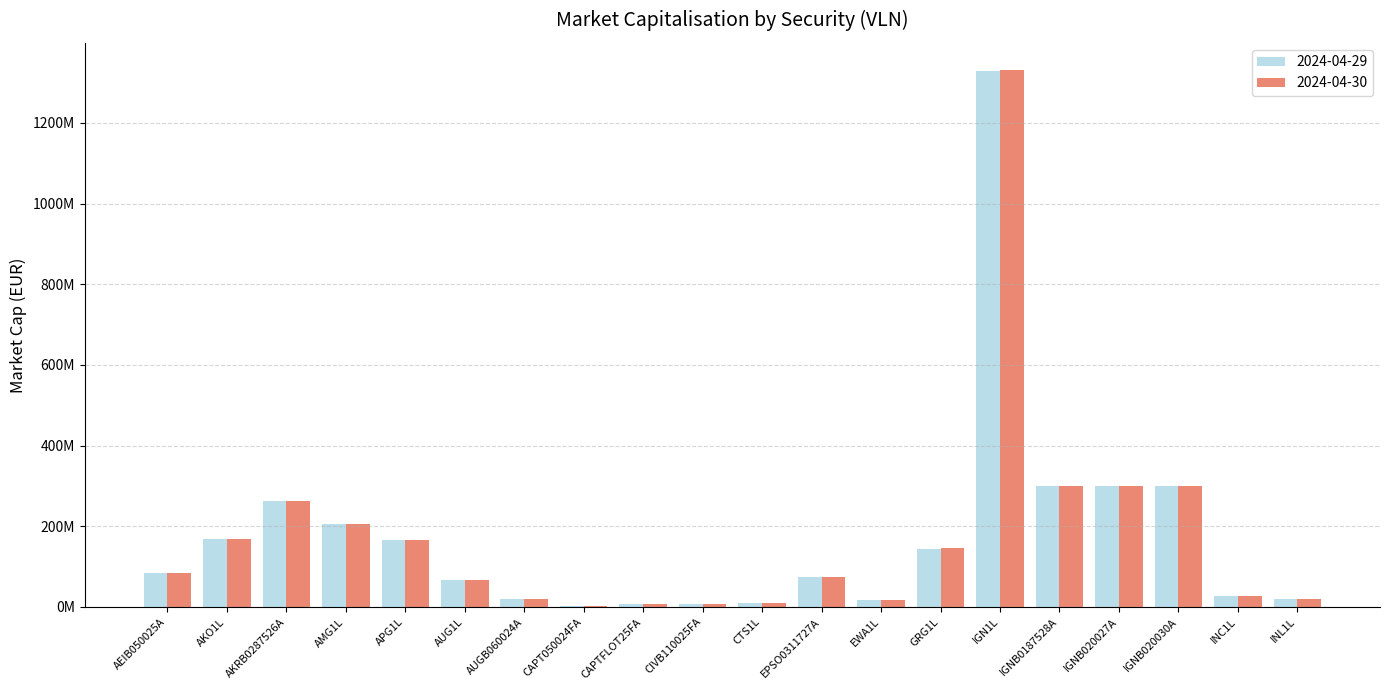

Are the bars horizontal?

No